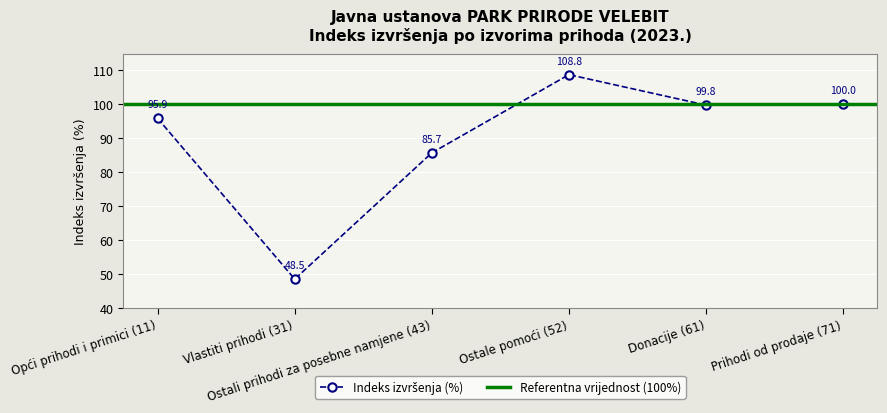

What is the label of the 1st point from the right?

Prihodi od prodaje (71)